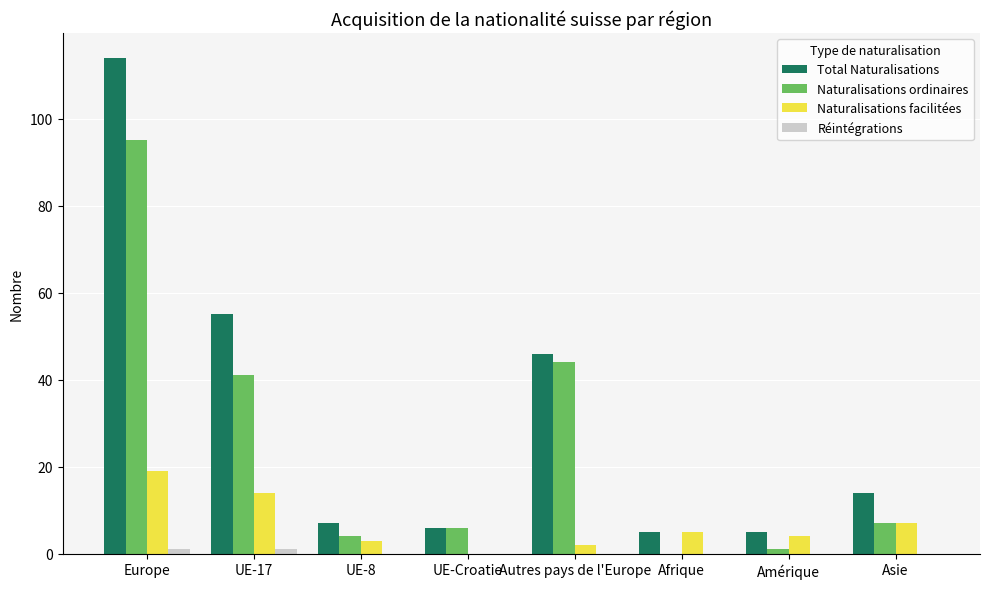

What is the approximate value of Total Naturalisations at Europe?

114